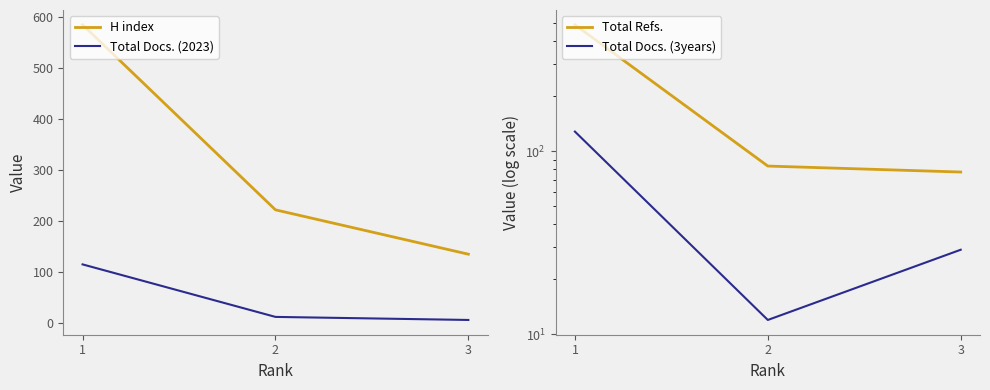

Between 2 and 3, which series saw the biggest shift?

H index